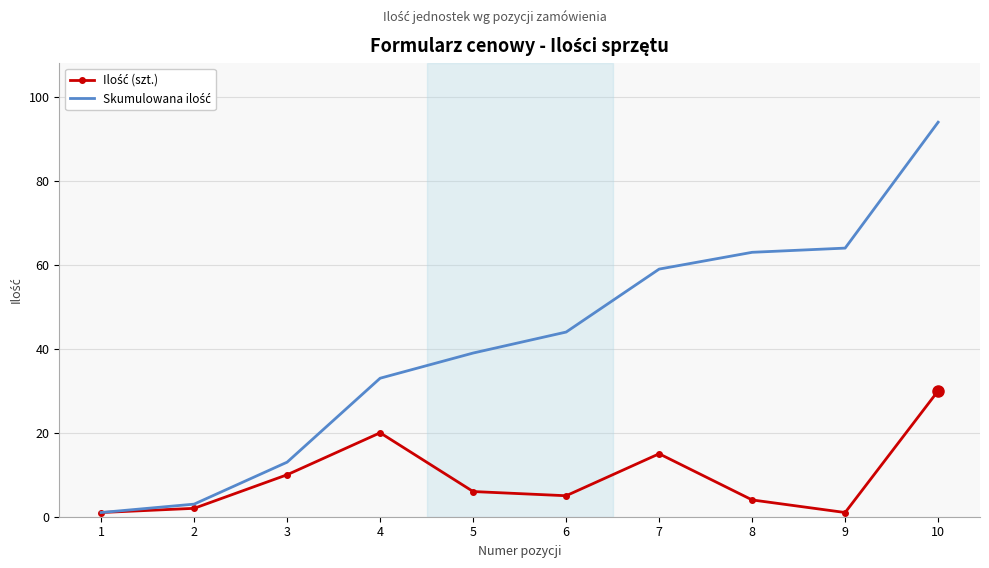

What is the maximum value shown in the chart?

94